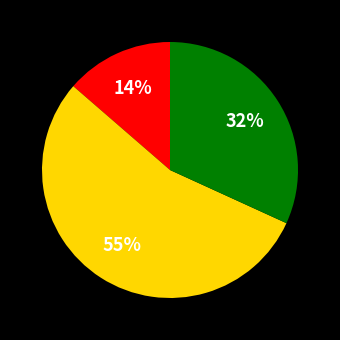

To the nearest percent, what is the average slice percentage?

33%